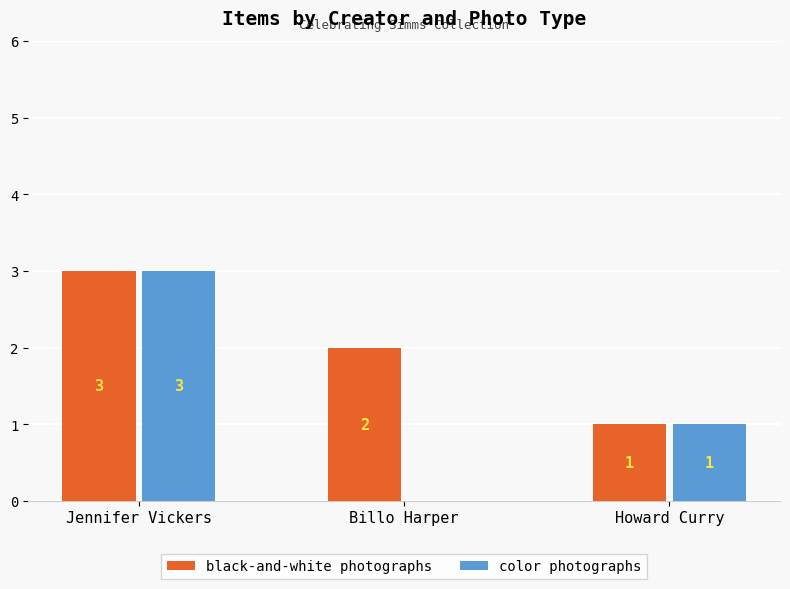

What are all the series names shown in the legend?

black-and-white photographs, color photographs